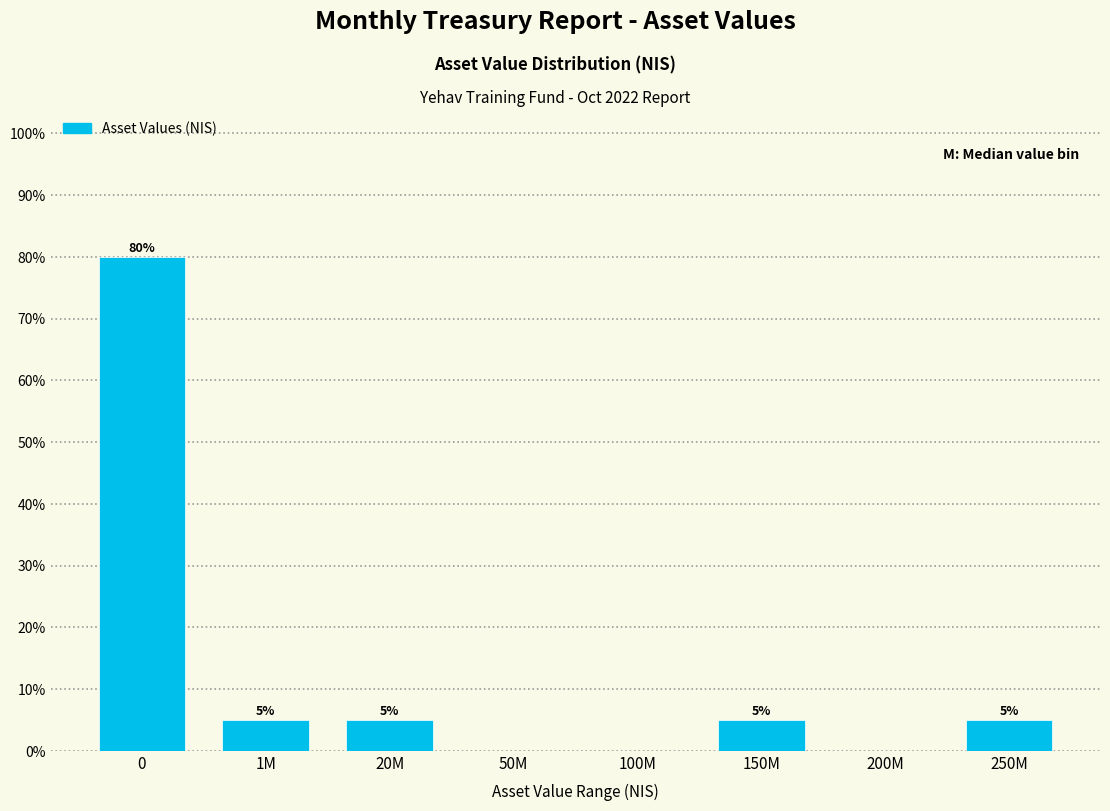

Reading left to right, what are all the values shown in this chart?

0=80	1M=5	20M=5	50M=0	100M=0	150M=5	200M=0	250M=5